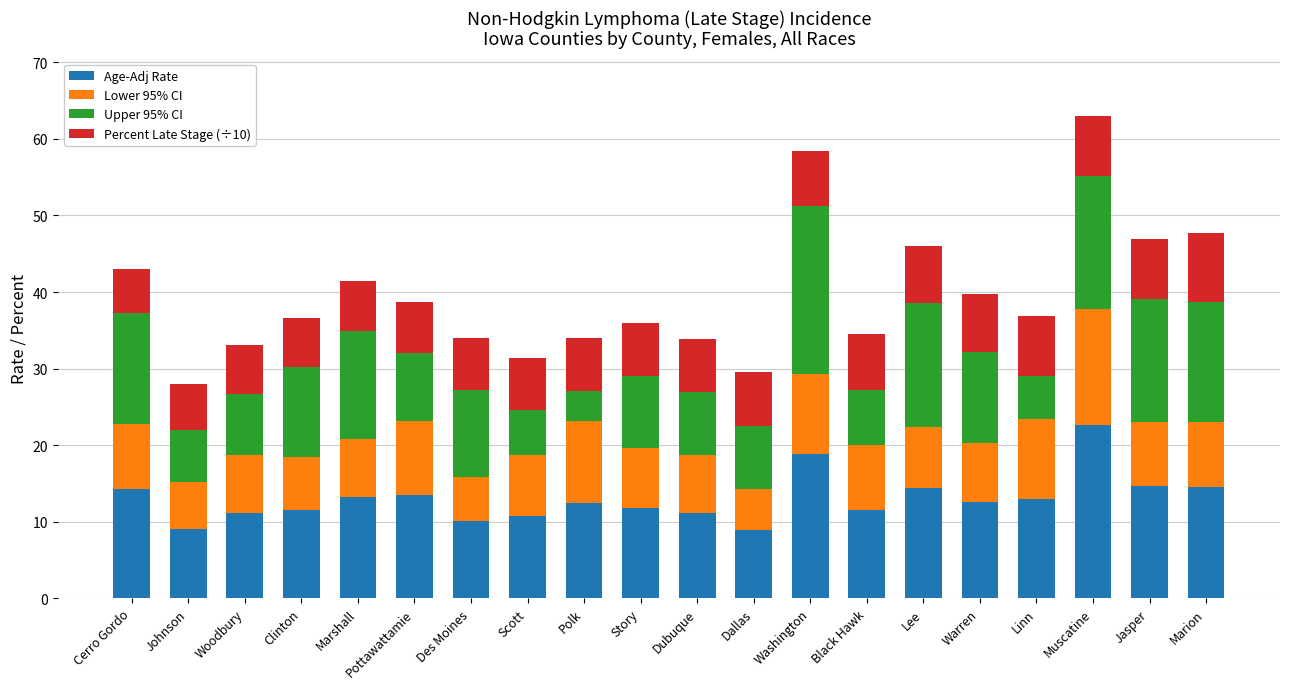

At which category is the sum across all series the highest?

Muscatine